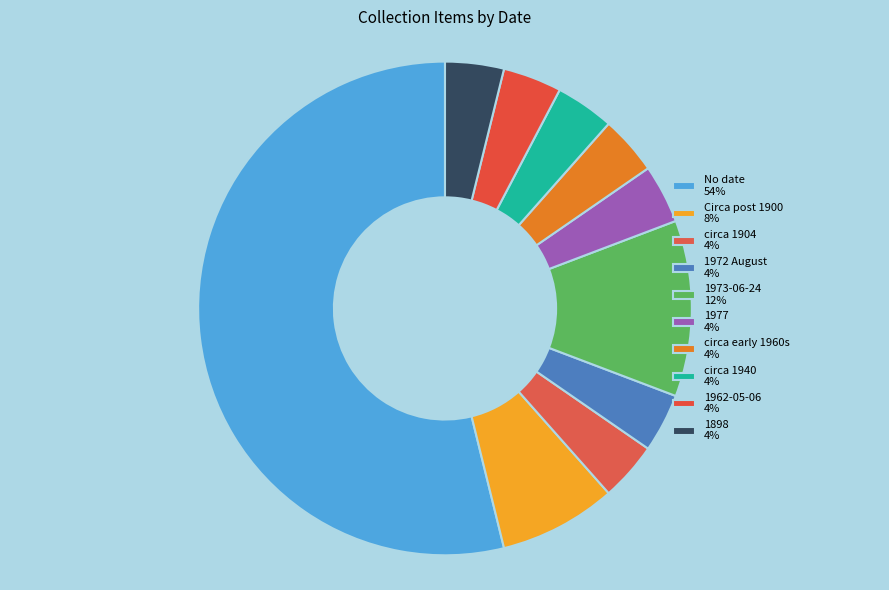

Approximately how many times larger is the value at 1962-05-06 compared to circa 1904?

1.0